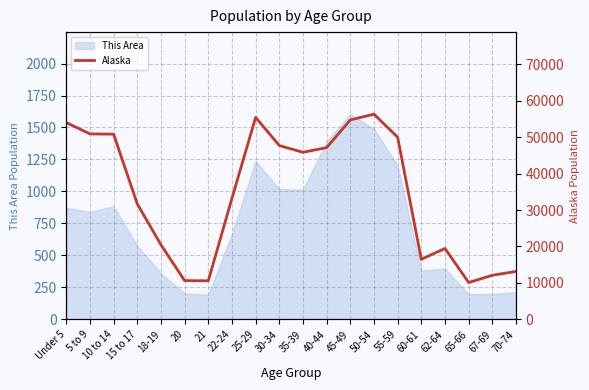

Which category has the highest value in the This Area series?

45-49